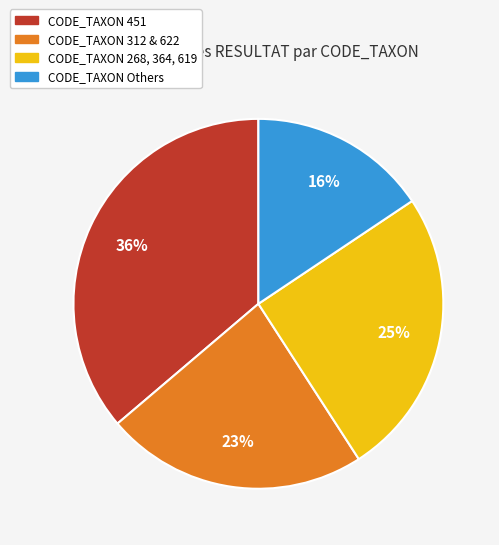

Is there any slice that represents more than half of the pie?

No